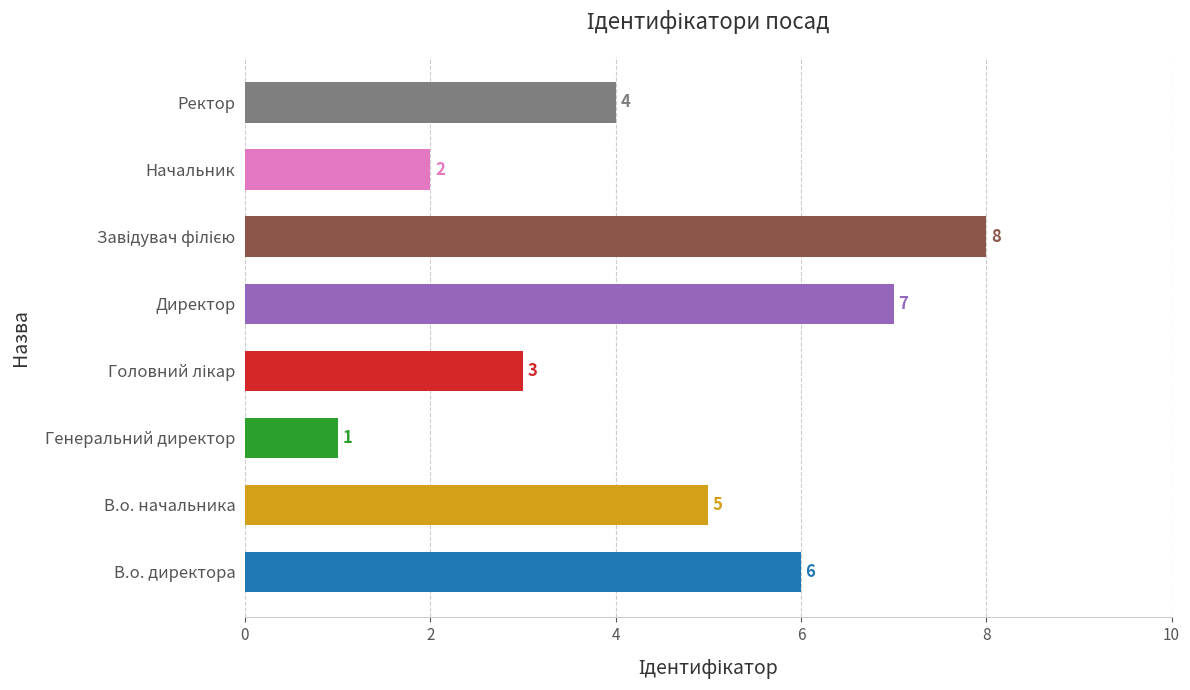

What is the difference between the maximum and minimum values?

7